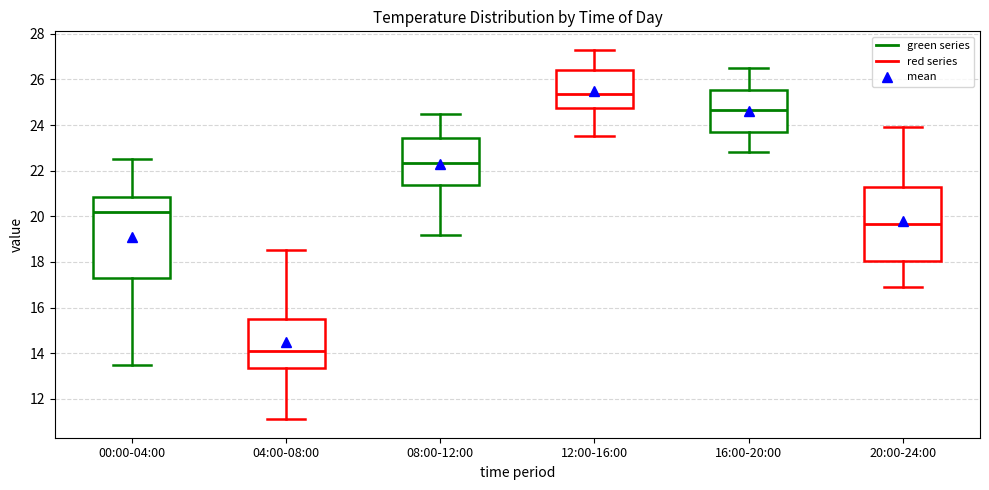

Where is the lower edge of the box for 12:00-16:00 on the y-axis? The values are not printed on the chart, so give them approximately, as read against the axis.

24.8